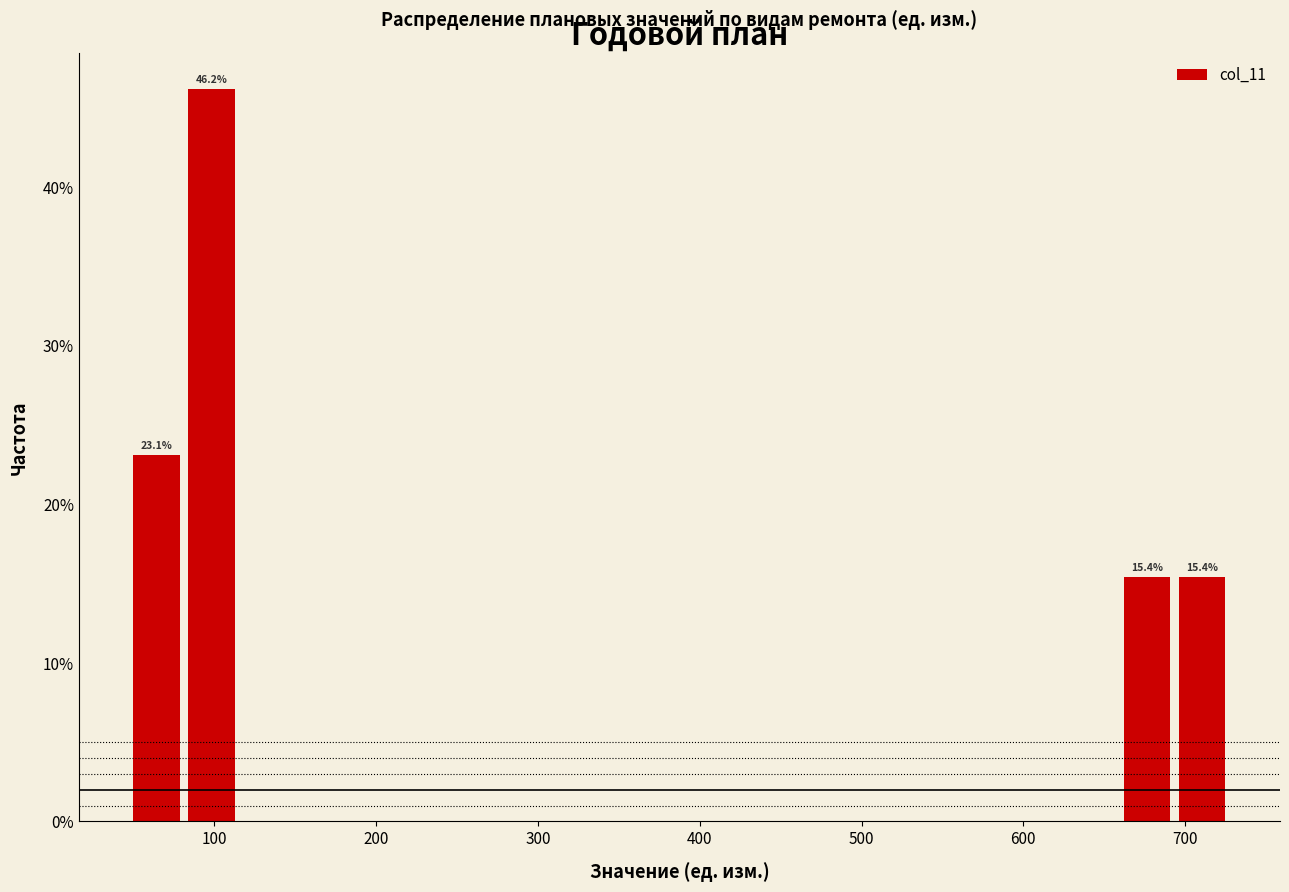

Read against the x-axis, roughly where is the centre of the tallest bar?

100